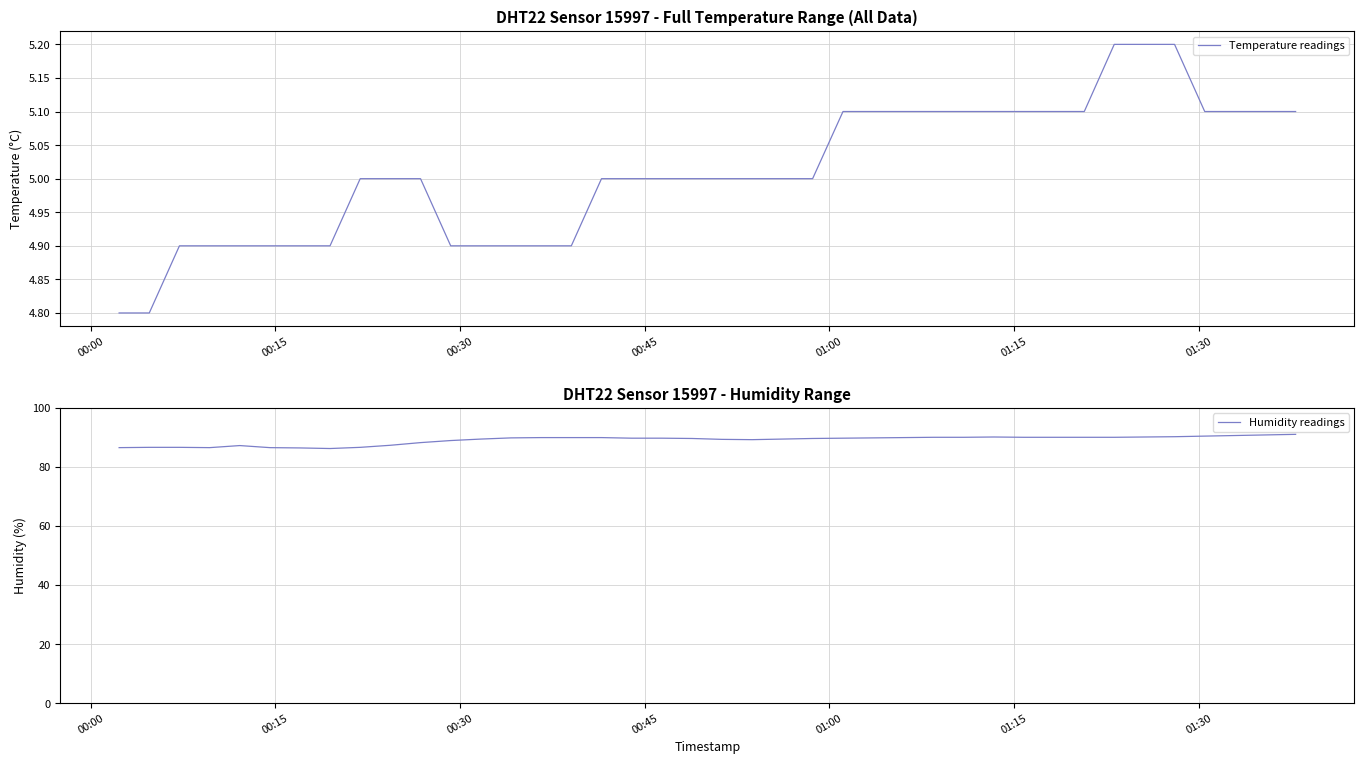

Is this an area chart (filled region under the line)?

No